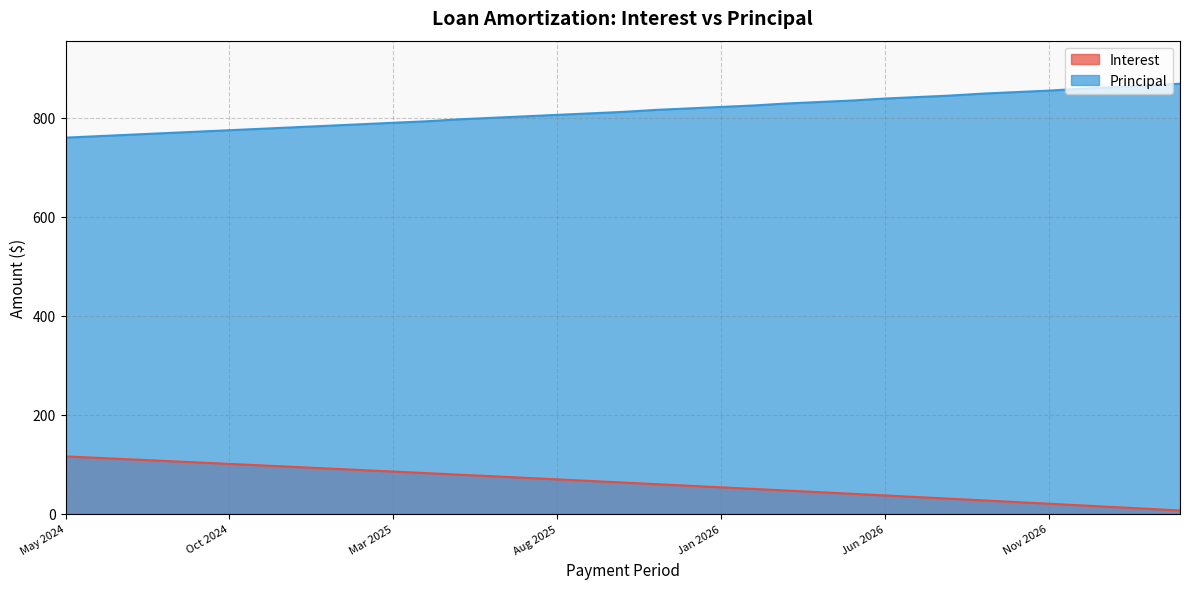

What is the highest value of the Interest series?

116.1